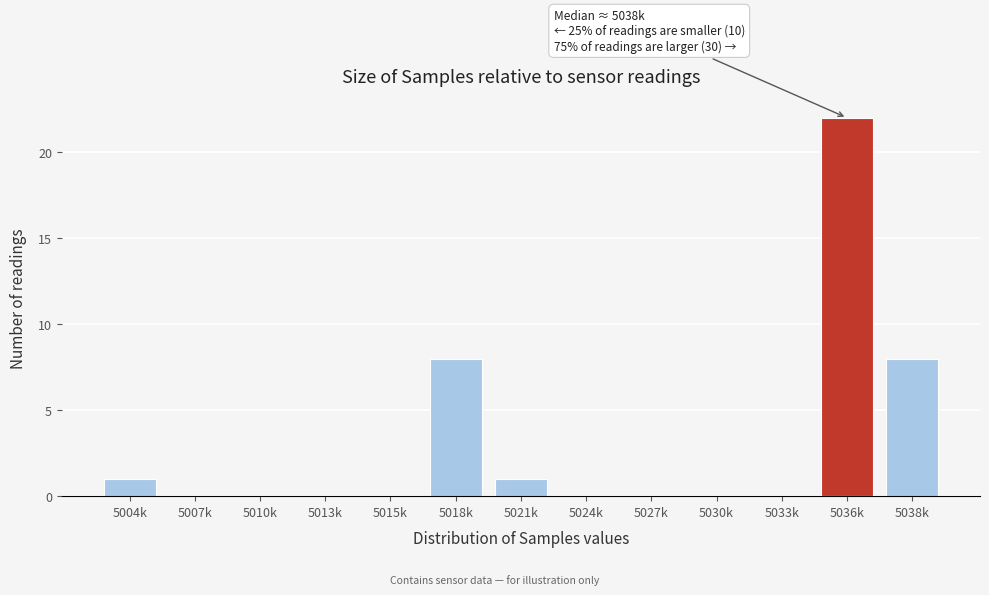

Reading left to right, what are all the values shown in this chart?

5004k=1	5007k=0	5010k=0	5013k=0	5015k=0	5018k=8	5021k=1	5024k=0	5027k=0	5030k=0	5033k=0	5036k=22	5038k=8